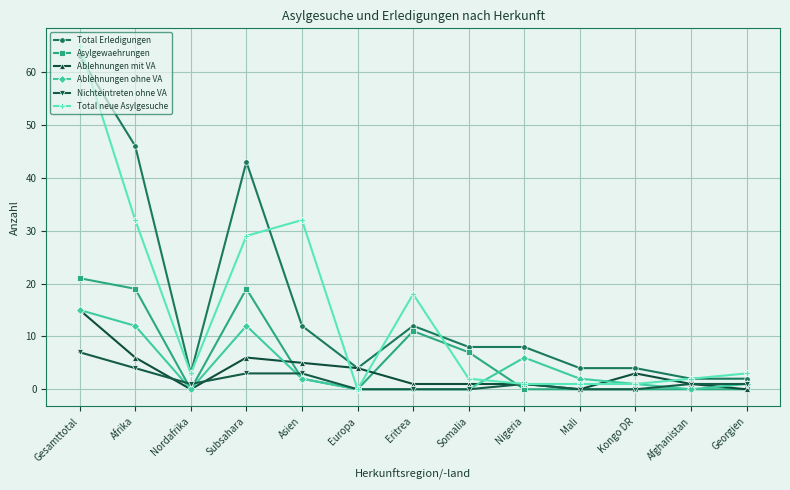

Which label corresponds to the largest value in the chart?

Gesamttotal